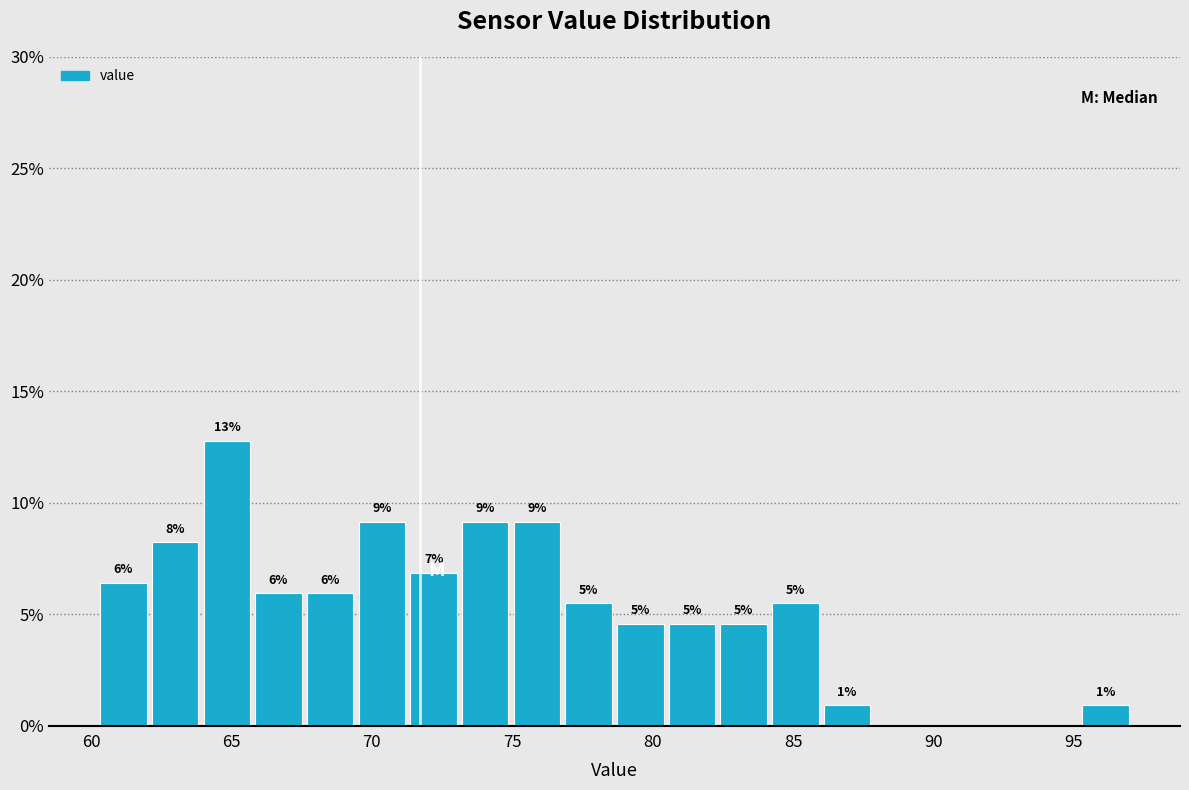

Around what value on the x-axis is the tallest bar? Give the approximate position of its centre, as read against the axis.

65.0